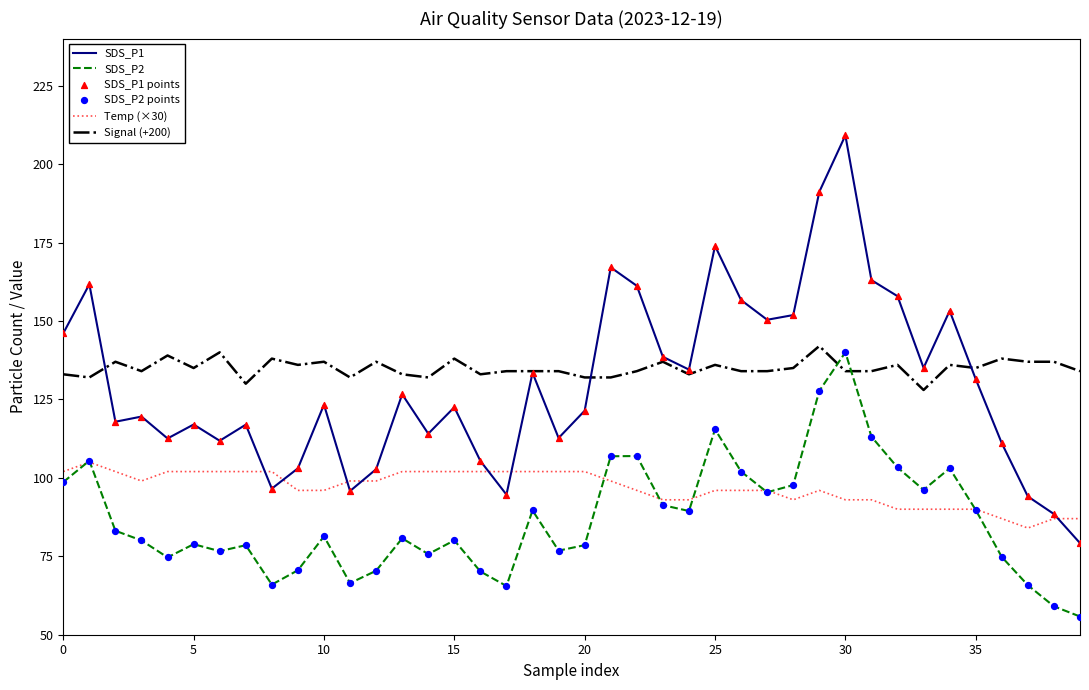

Which series has the largest total across all categories?

Signal (+200)